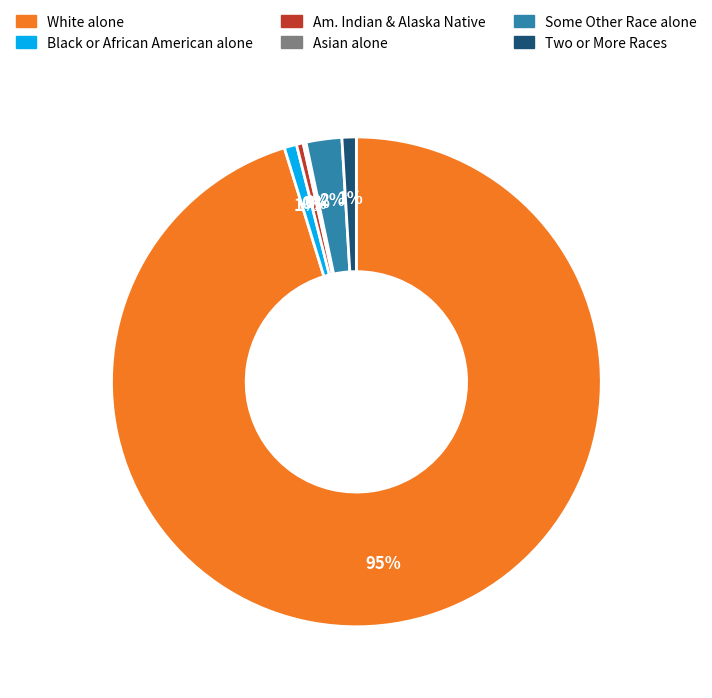

To the nearest percent, what is the average slice percentage?

17%